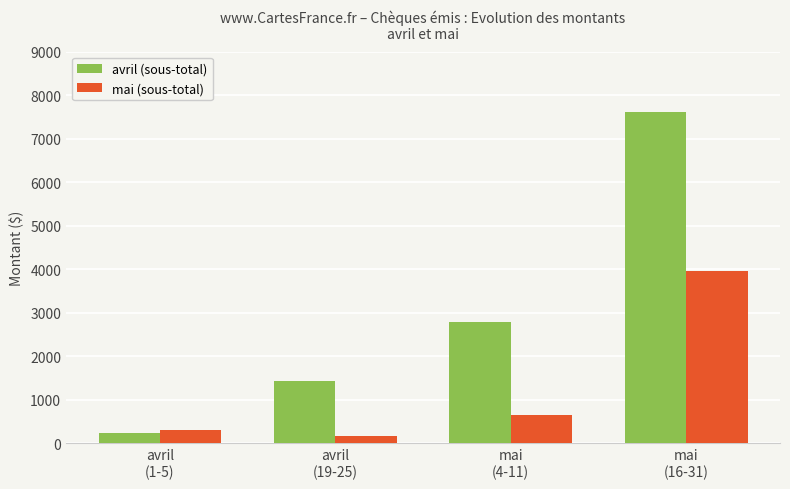

Where is avril (sous-total) nearest to the value 3931?

mai
(4-11)